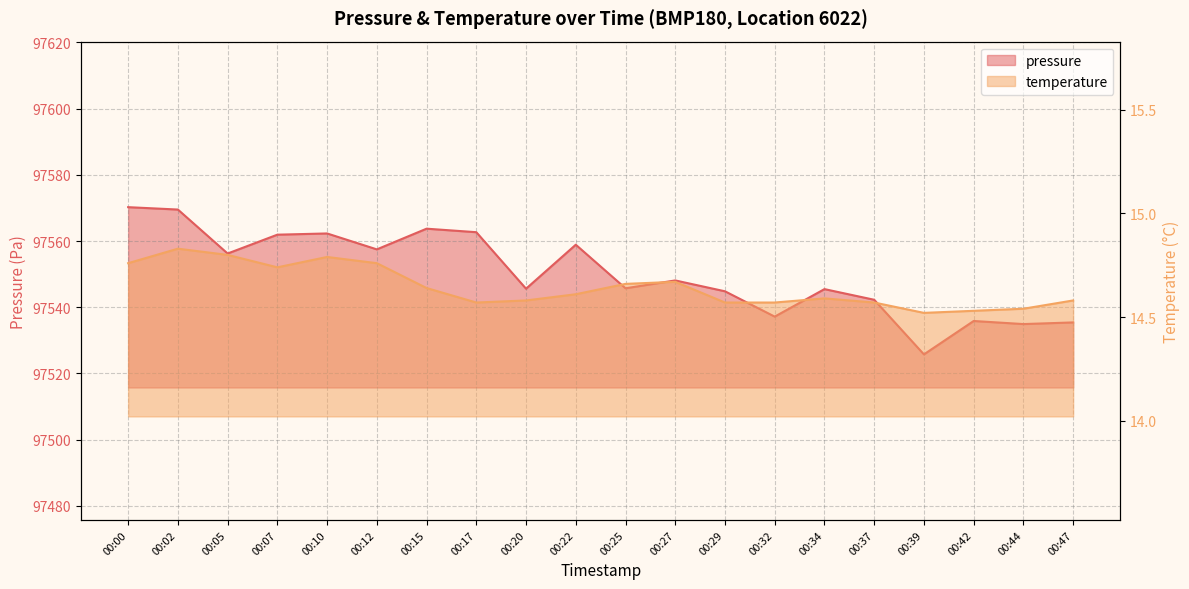

How many lines are shown in the chart?

2